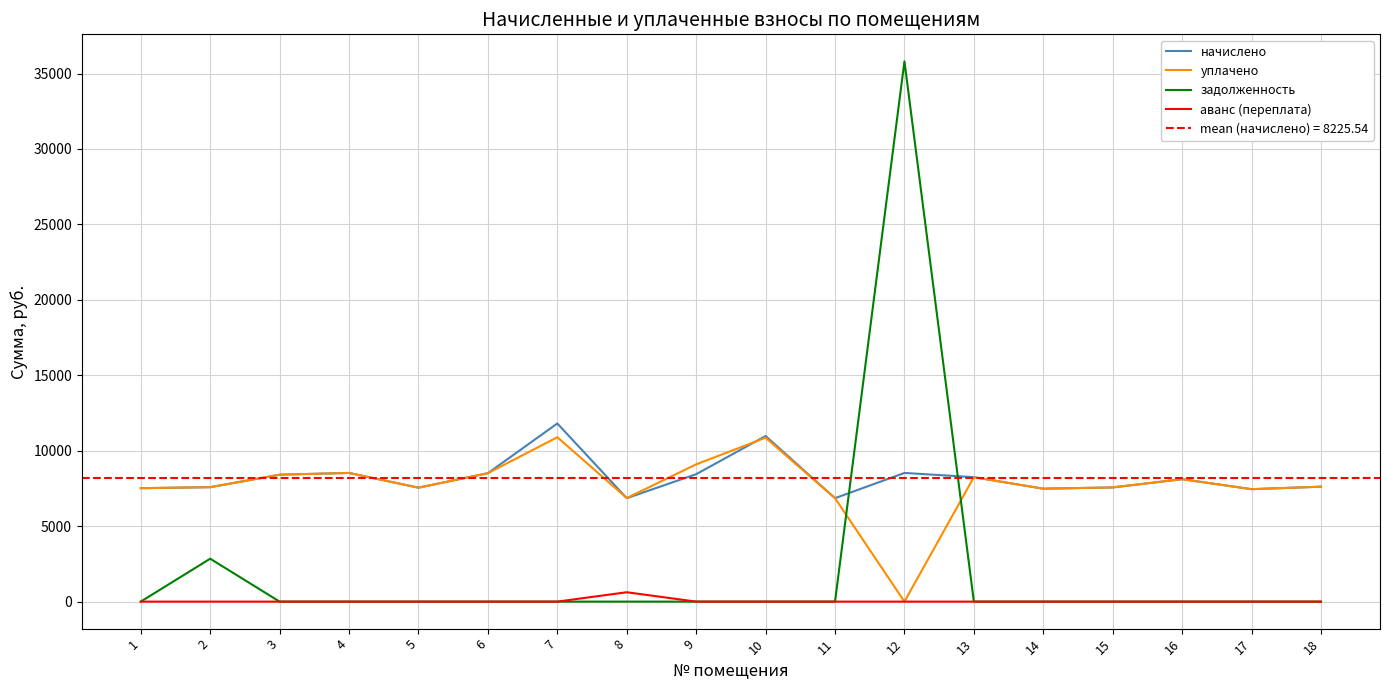

Count the number of categories in the chart.

18